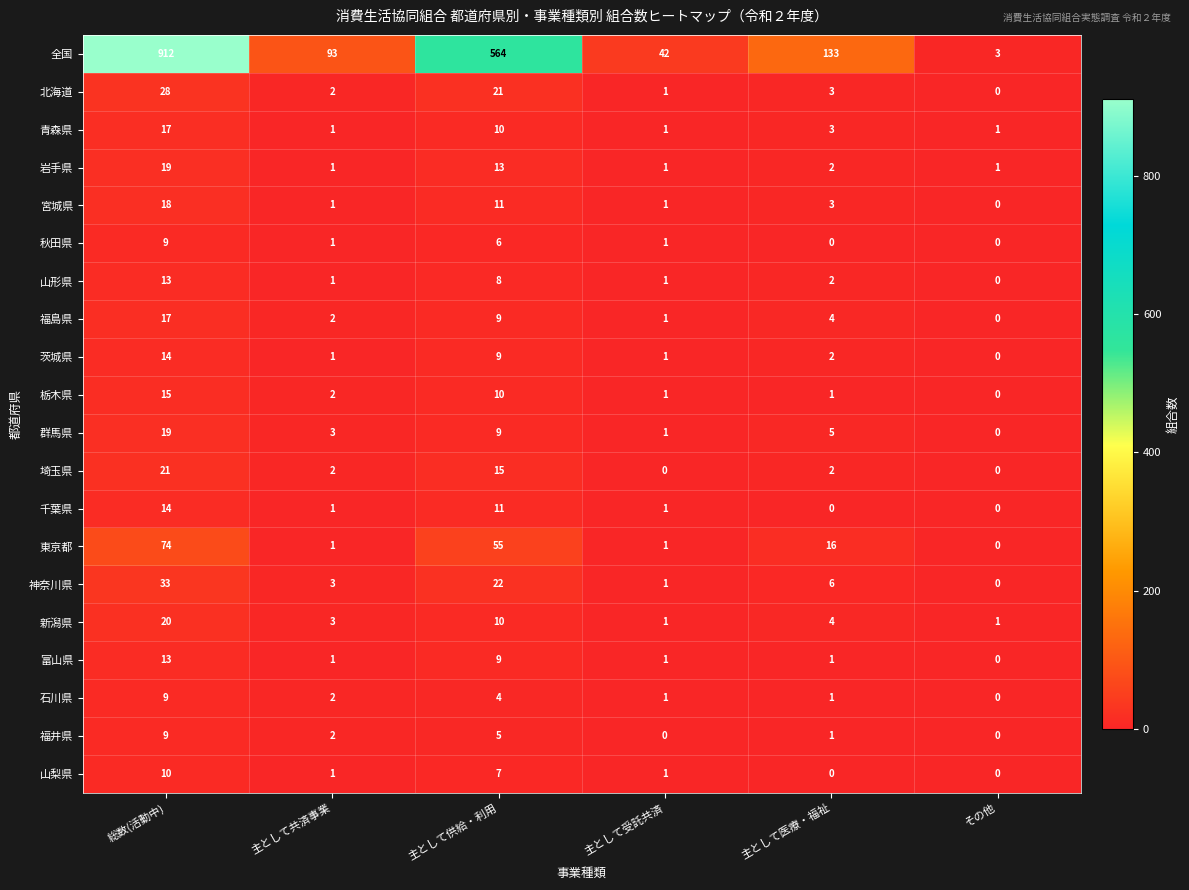

Which category has the highest value across all series?

総数(活動中)